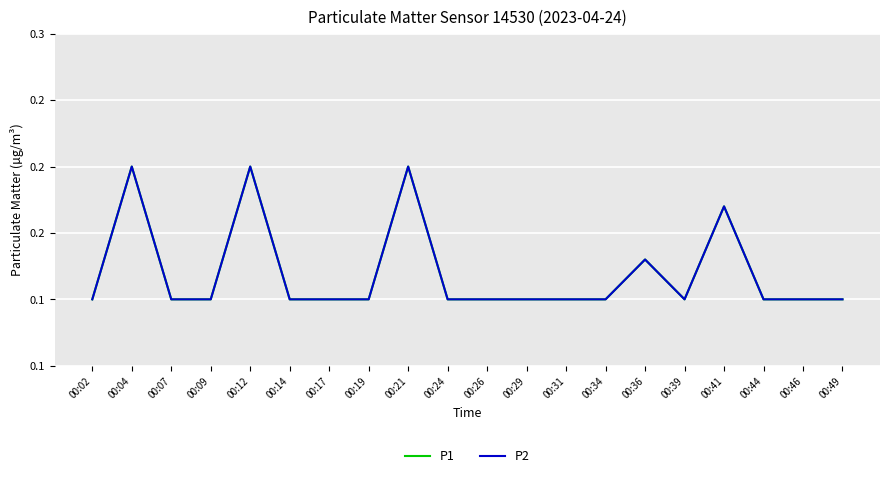

Is this an area chart (filled region under the line)?

No